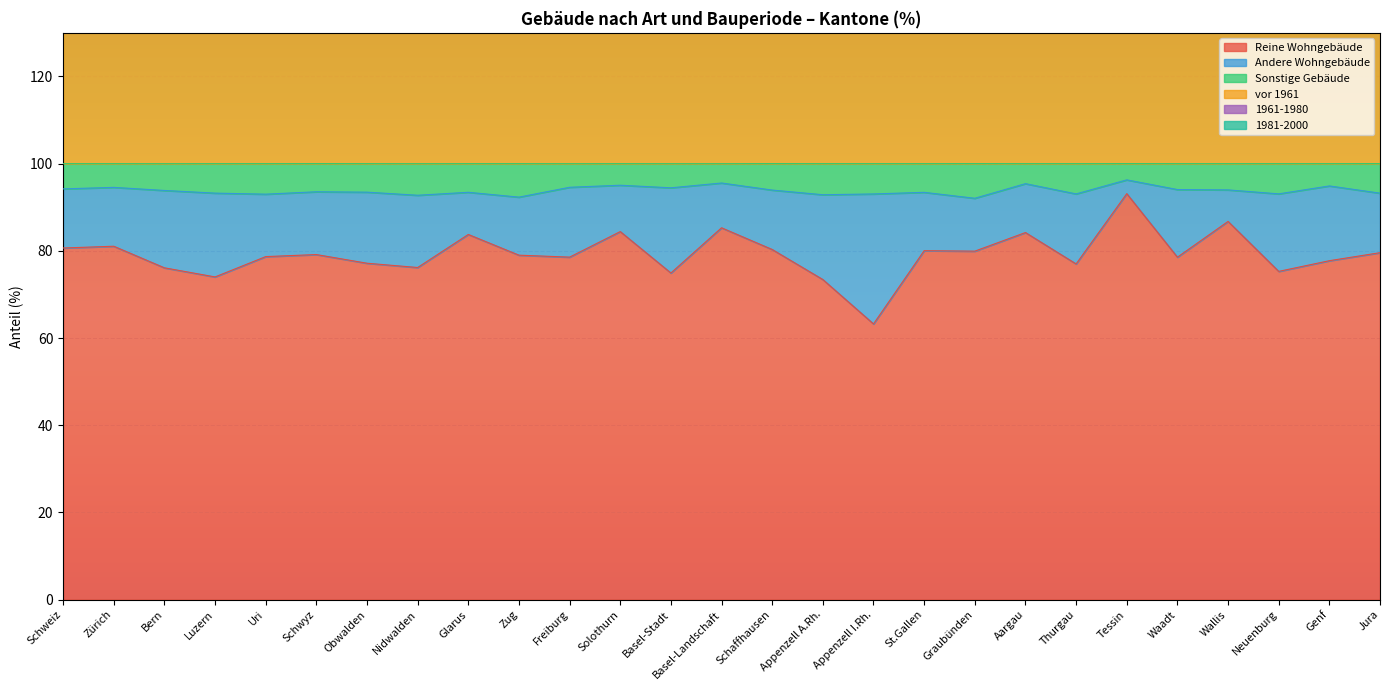

What is the average value of the vor 1961 series?

149.6